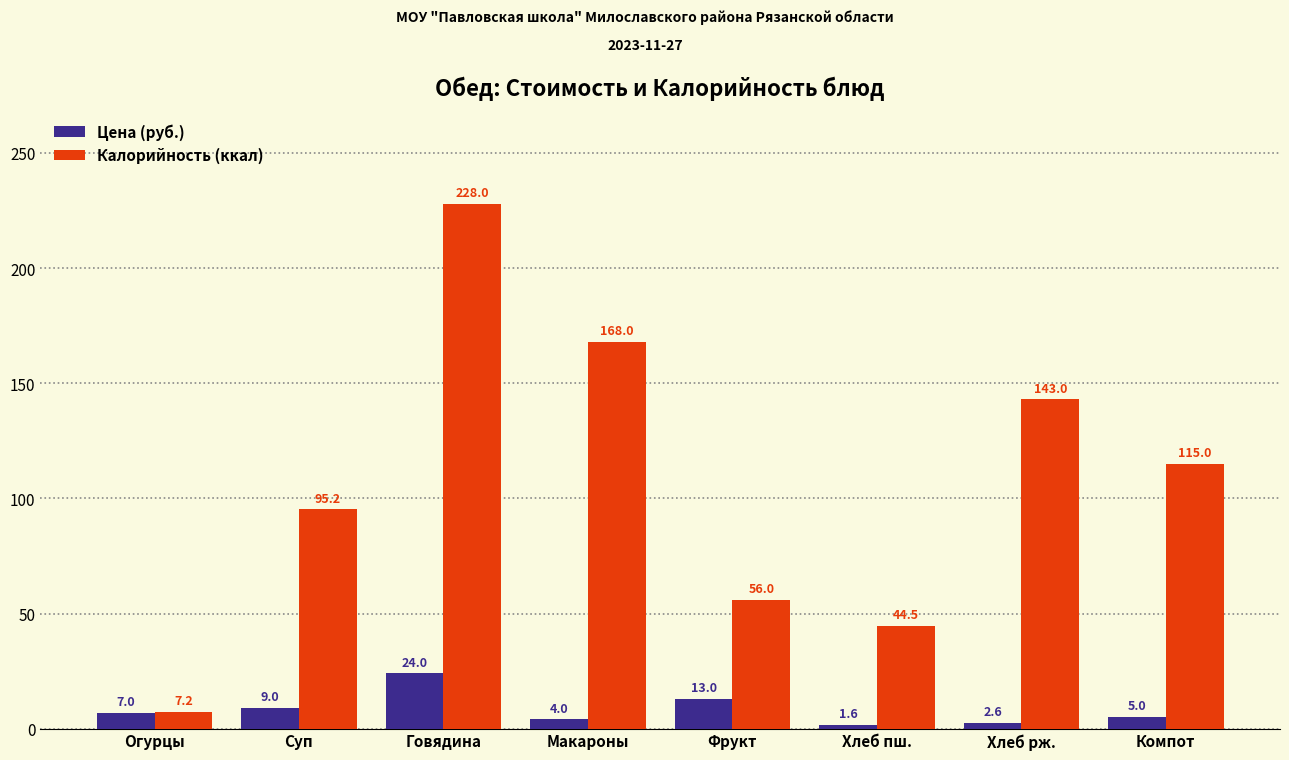

Is the value of Цена (руб.) at Компот greater than the value of Калорийность (ккал) at Компот?

No